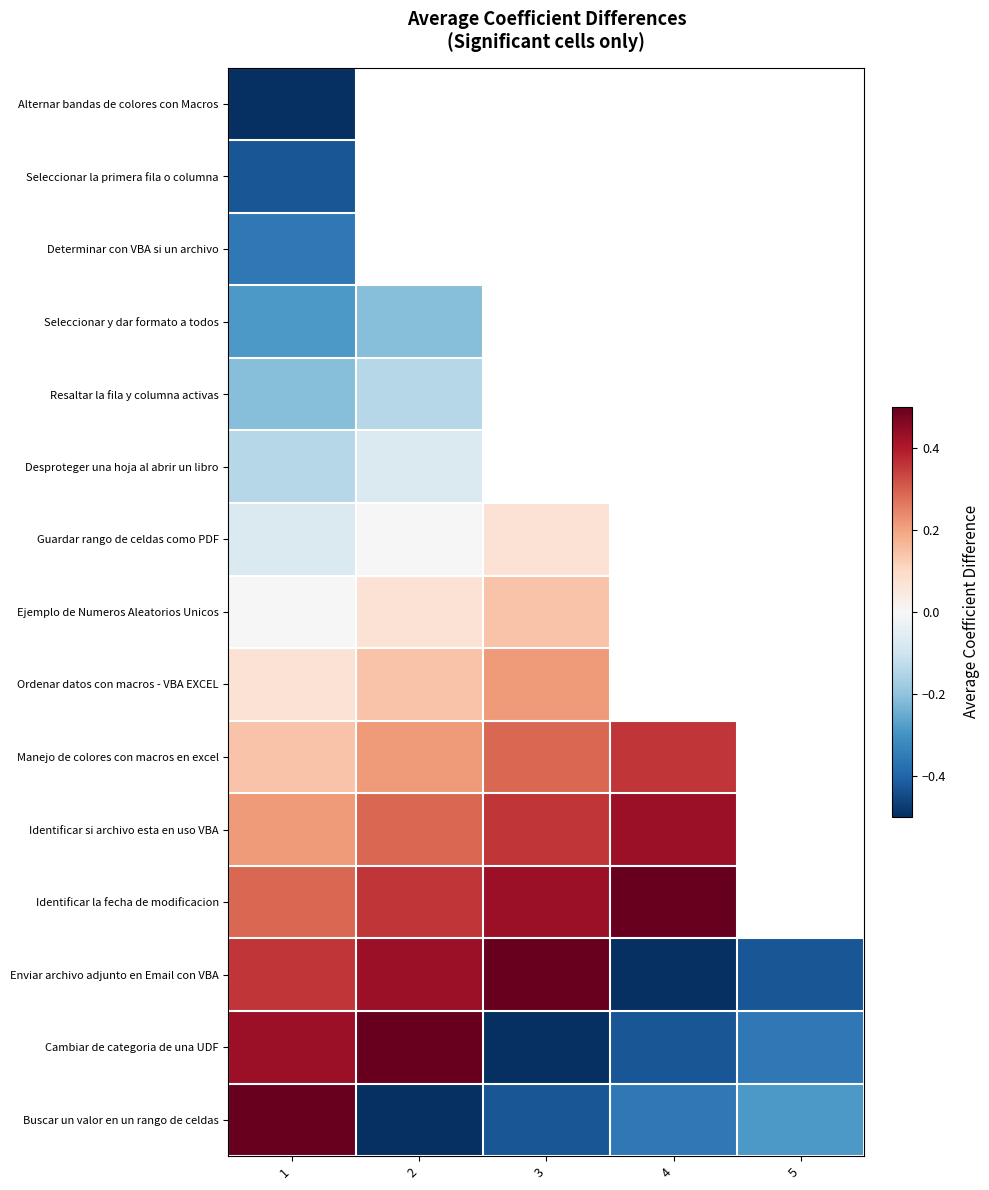

At 1, list the series in order from largest to smallest.

Buscar un valor en un rango de celdas, Cambiar de categoria de una UDF, Enviar archivo adjunto en Email con VBA, Identificar la fecha de modificacion, Identificar si archivo esta en uso VBA, Manejo de colores con macros en excel, Ordenar datos con macros - VBA EXCEL, Ejemplo de Numeros Aleatorios Unicos, Guardar rango de celdas como PDF, Desproteger una hoja al abrir un libro, Resaltar la fila y columna activas, Seleccionar y dar formato a todos, Determinar con VBA si un archivo, Seleccionar la primera fila o columna, Alternar bandas de colores con Macros